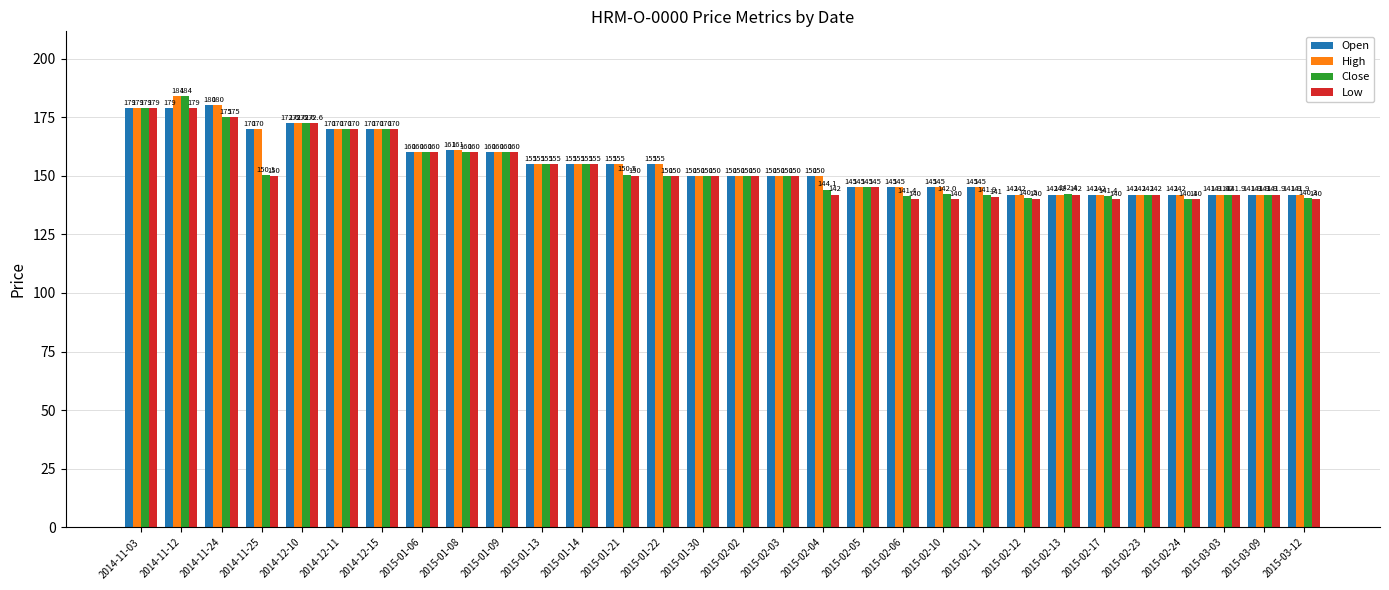

What is the average value of the High series?

154.7